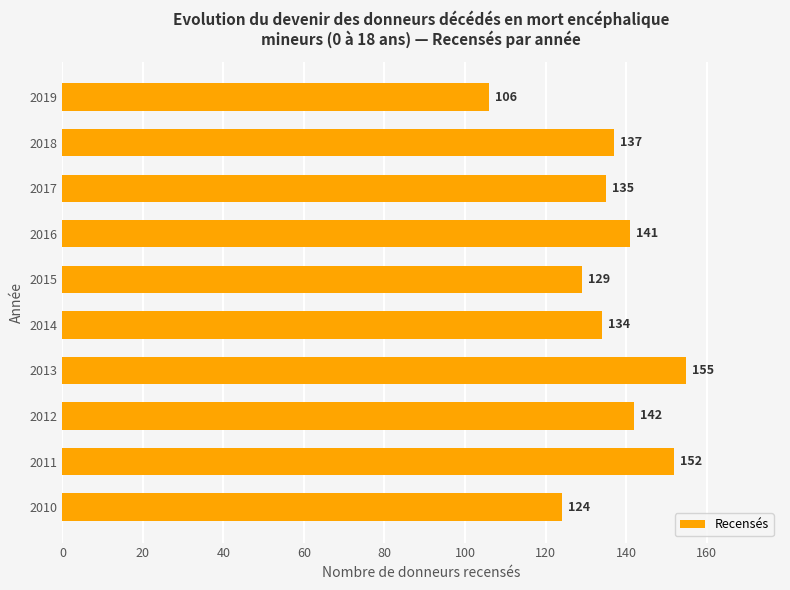

Reading bottom to top, extract all data points from this chart.

124	152	142	155	134	129	141	135	137	106